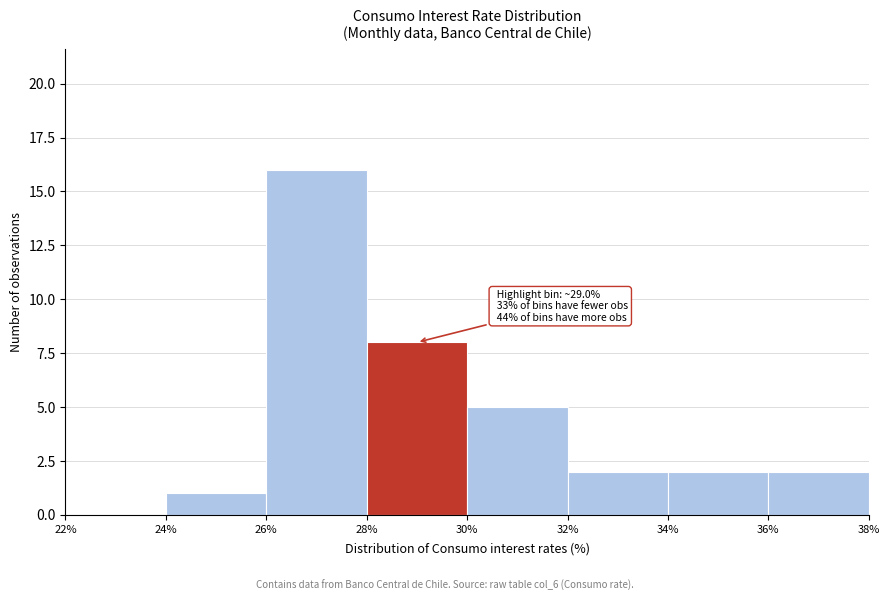

Over which range of the x-axis is the bar tallest?

26% to 28%